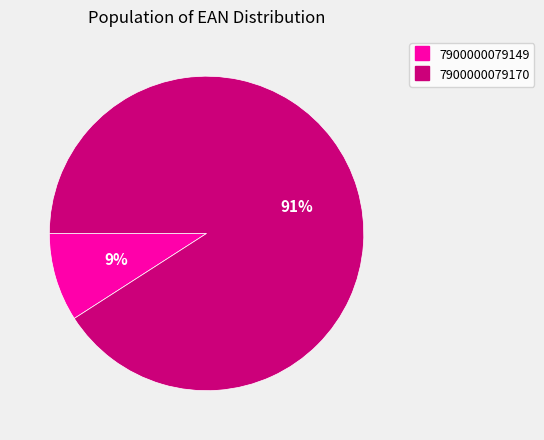

How many segments does this pie chart have?

2